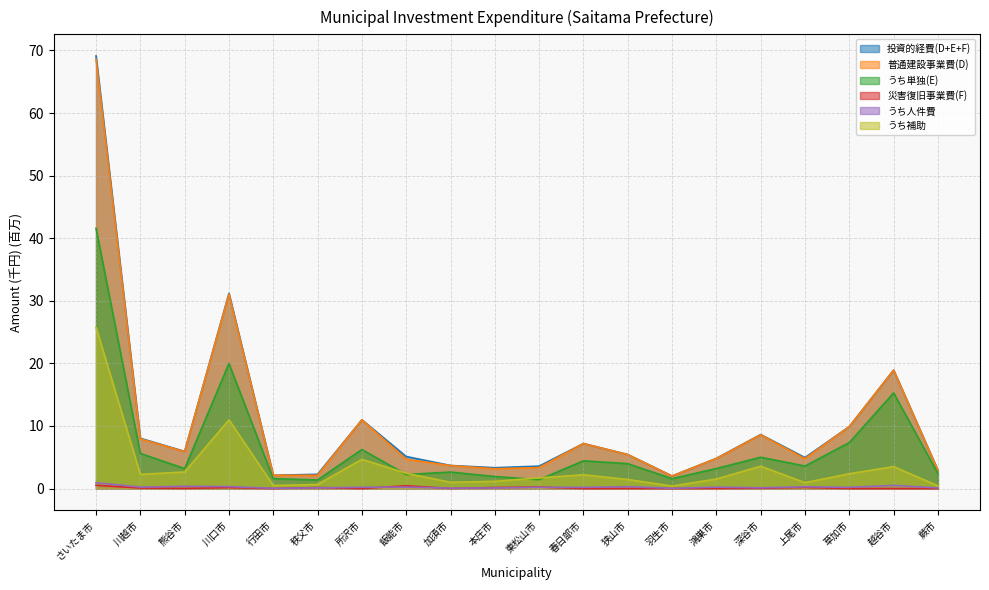

True or false: うち人件費 and うち単独(E) intersect in this chart.

False